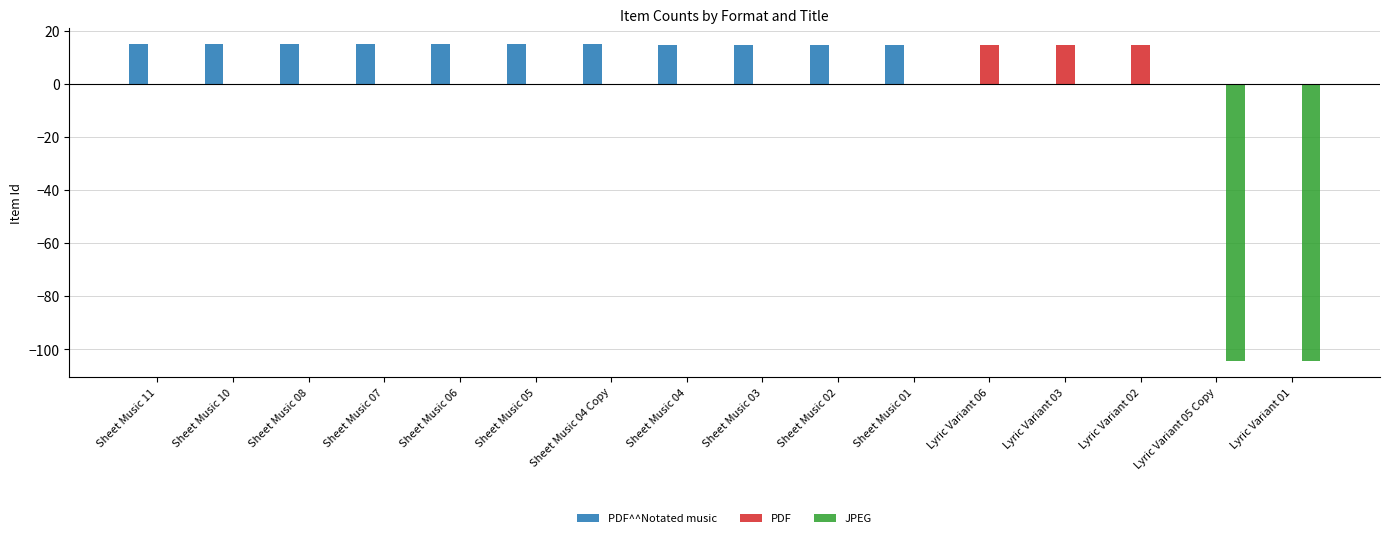

What is the total value across all series at Sheet Music 08?

15.0